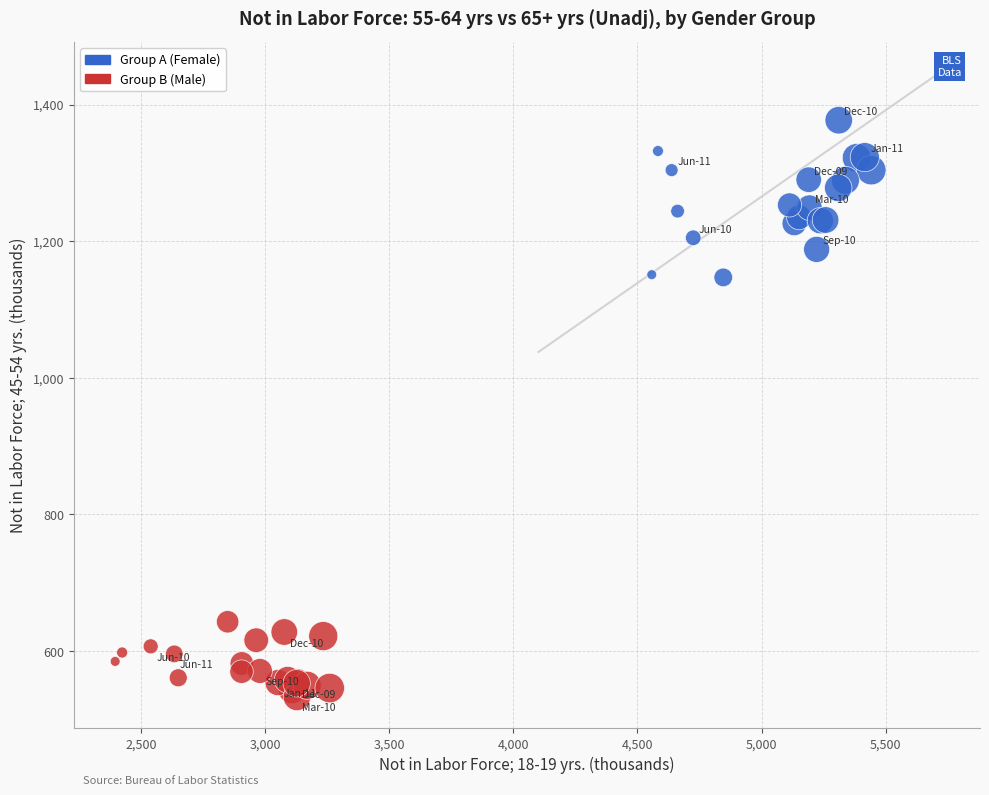

Which series has the widest spread of Y values?

Group A (Female)